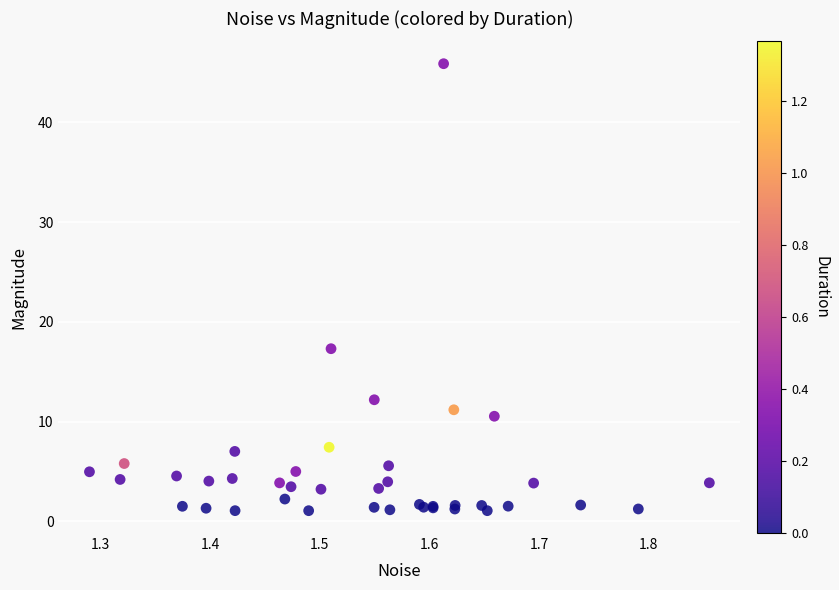

What Y value in the scatter plot is closest to 23?

17.3